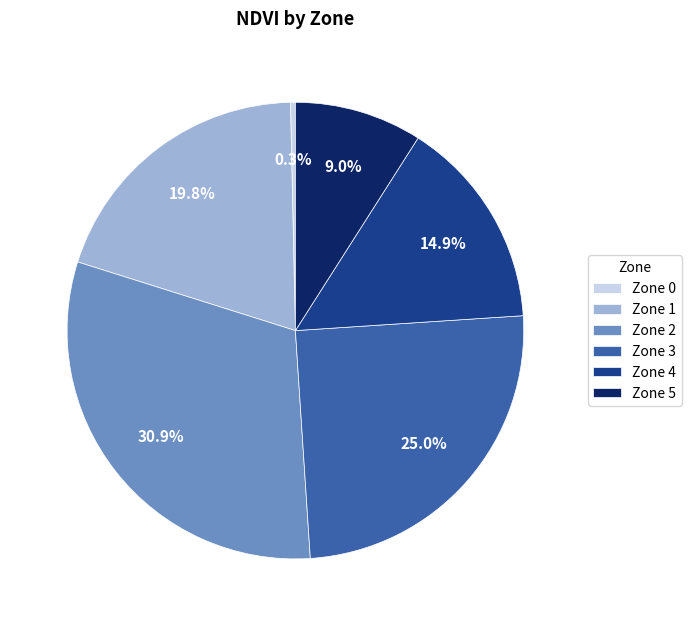

What percentage do Zone 3 and Zone 1 together represent?

44.8%